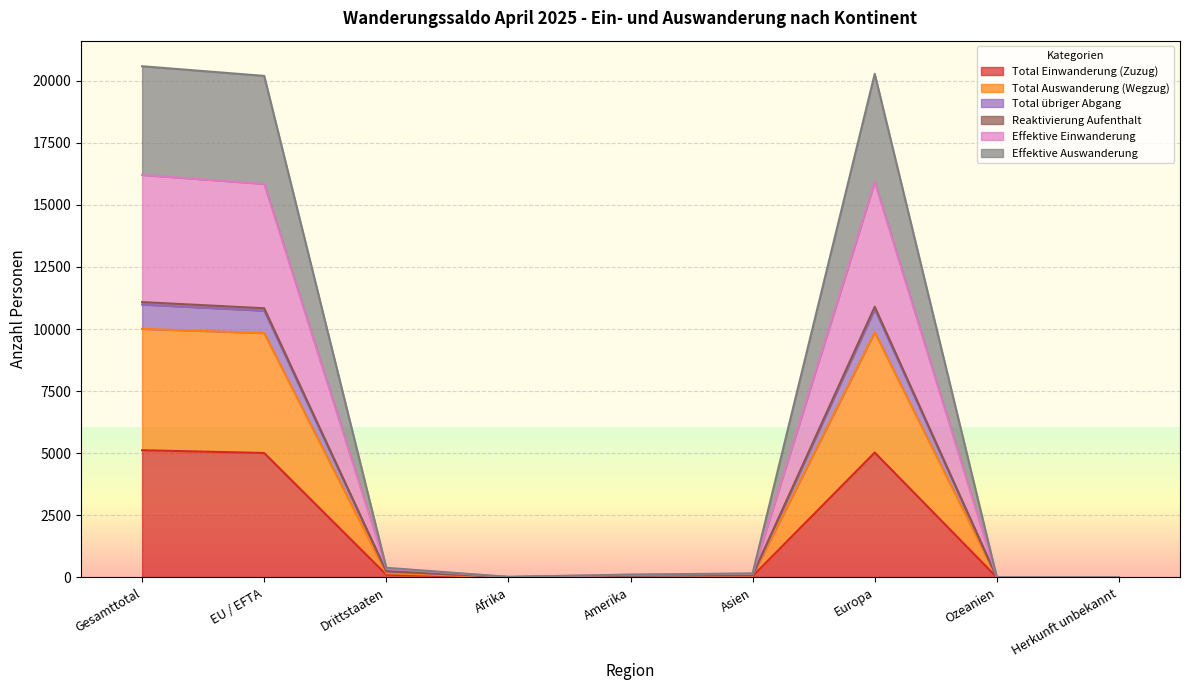

List the labels in order of Total übriger Abgang value, smallest first.

Herkunft unbekannt, Ozeanien, Afrika, Amerika, Asien, Drittstaaten, EU / EFTA, Europa, Gesamttotal